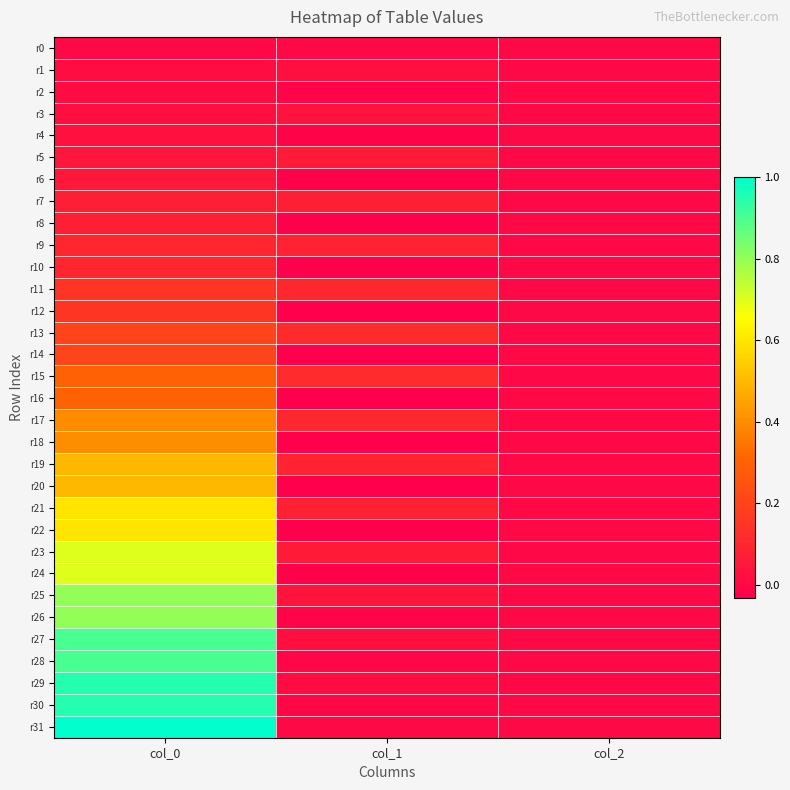

List the series in order of their peak value, highest first.

r31, r30, r29, r28, r27, r26, r25, r24, r23, r22, r21, r20, r19, r18, r17, r16, r15, r14, r13, r12, r11, r10, r9, r7, r8, r5, r6, r3, r4, r1, r2, r0